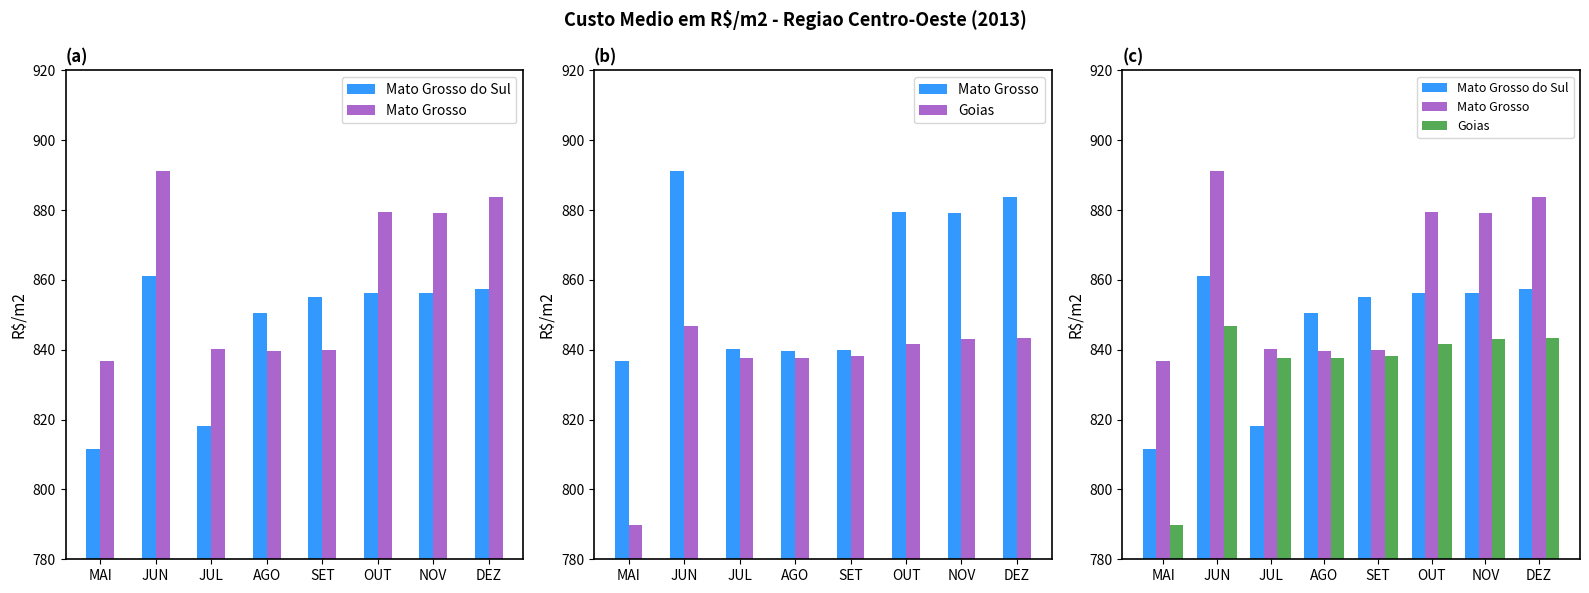

Is it true that Goias equals 1453.4 at JUN?

False